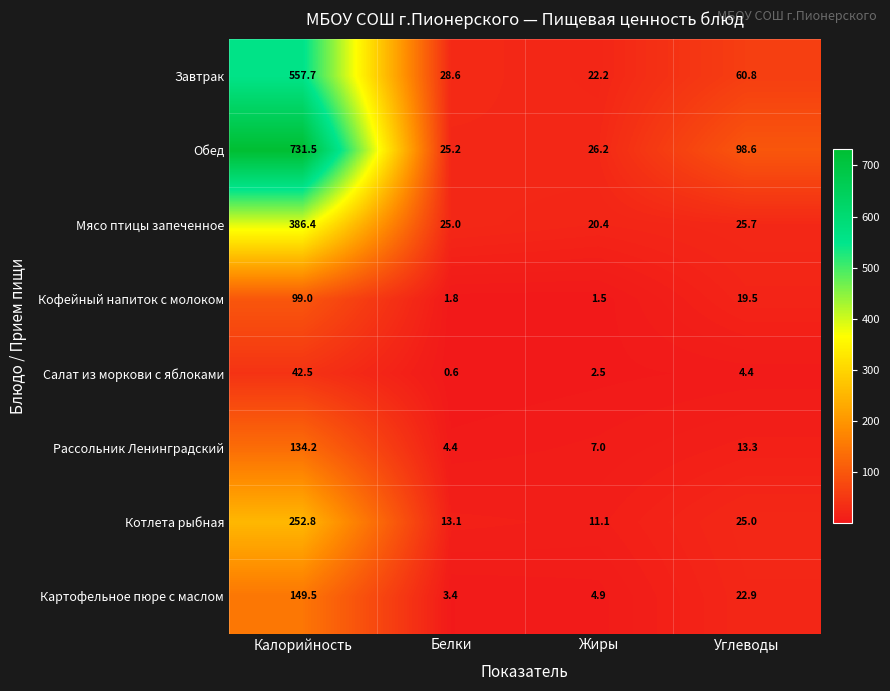

What is the difference between the maximum and second lowest values in the Котлета рыбная series?

239.7